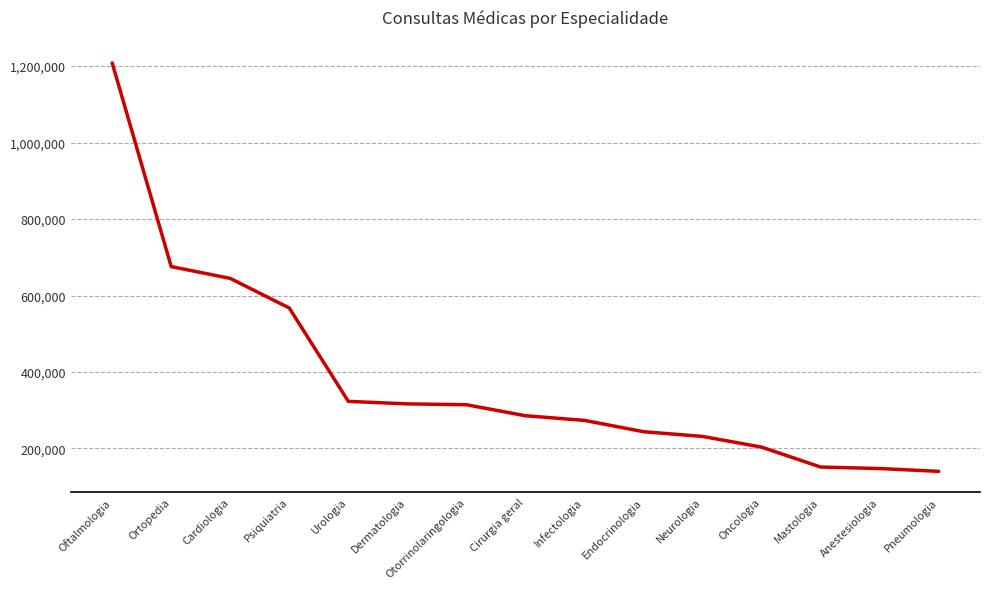

Between Anestesiologia and Cirurgia geral, which is larger?

Cirurgia geral